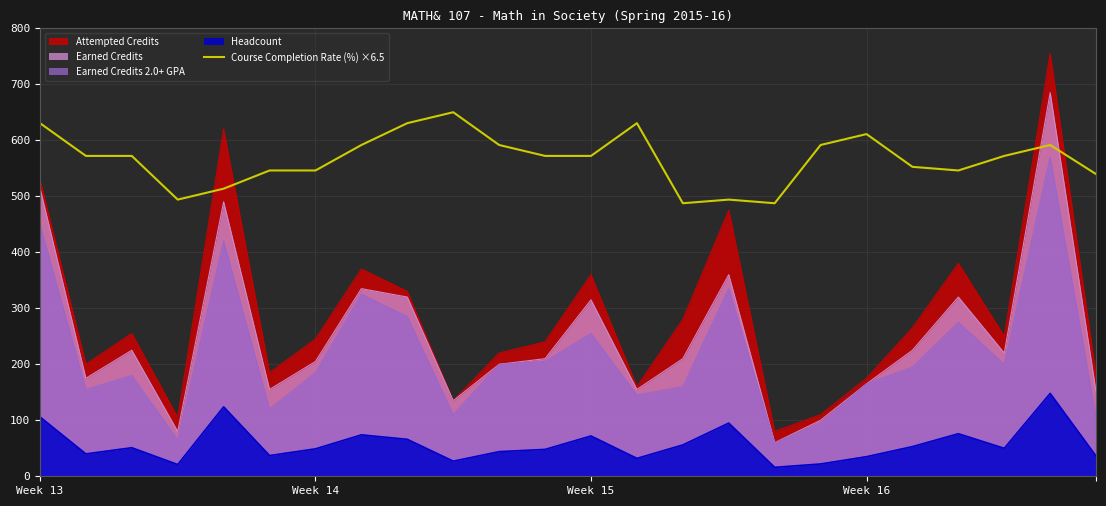

Is it true that Course Completion Rate (%) ×6.5 equals 611.0 at Week 16?

True